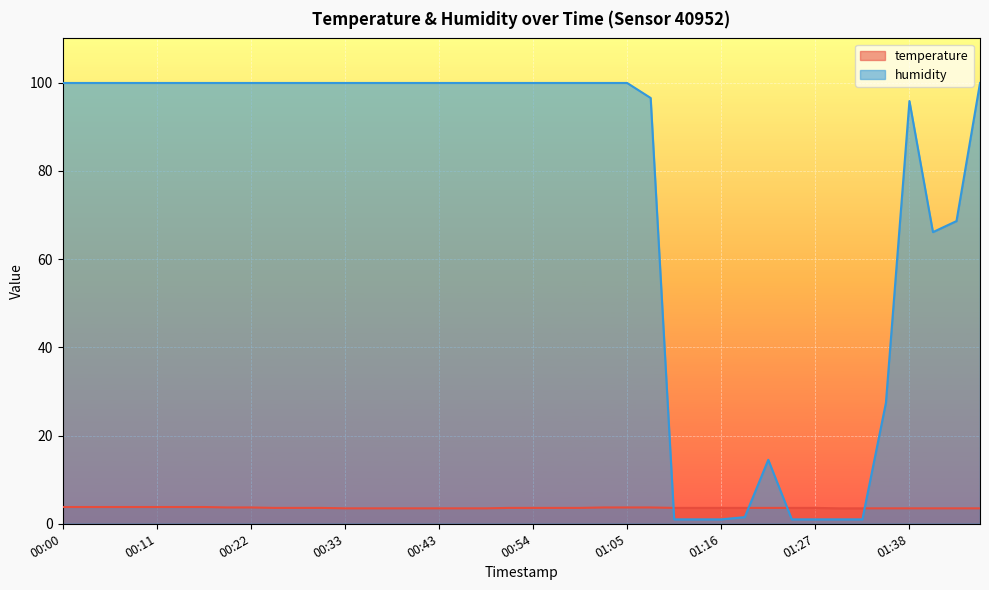

At how many categories does at least one series exceed 12?

32